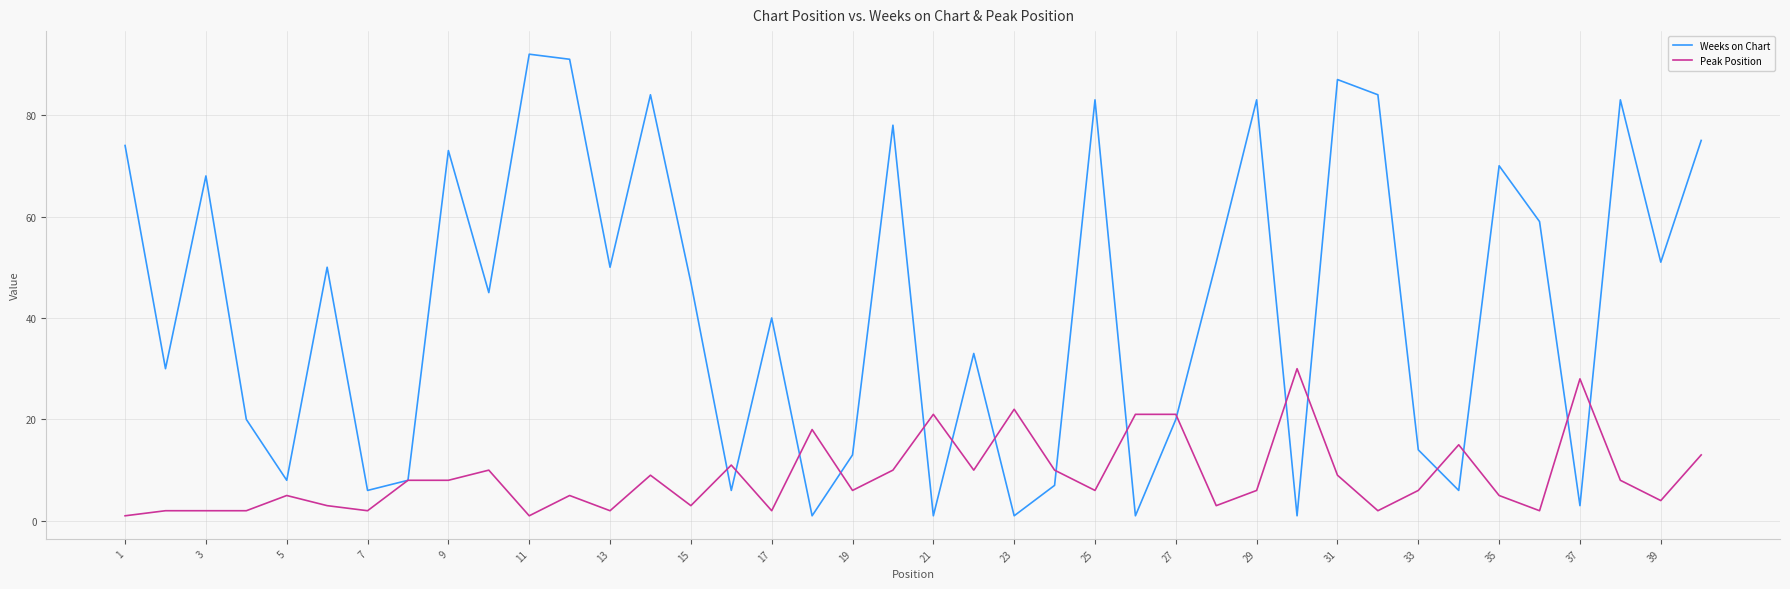

What is the difference between the second highest and minimum values in the Peak Position series?

27